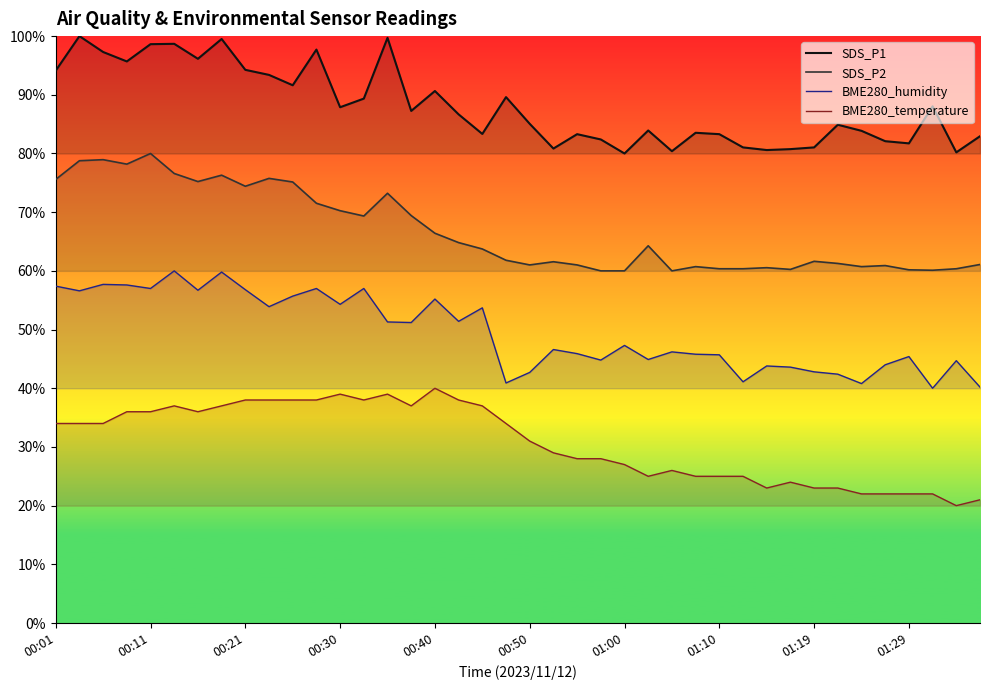

What is the maximum value for SDS_P2?

80.0